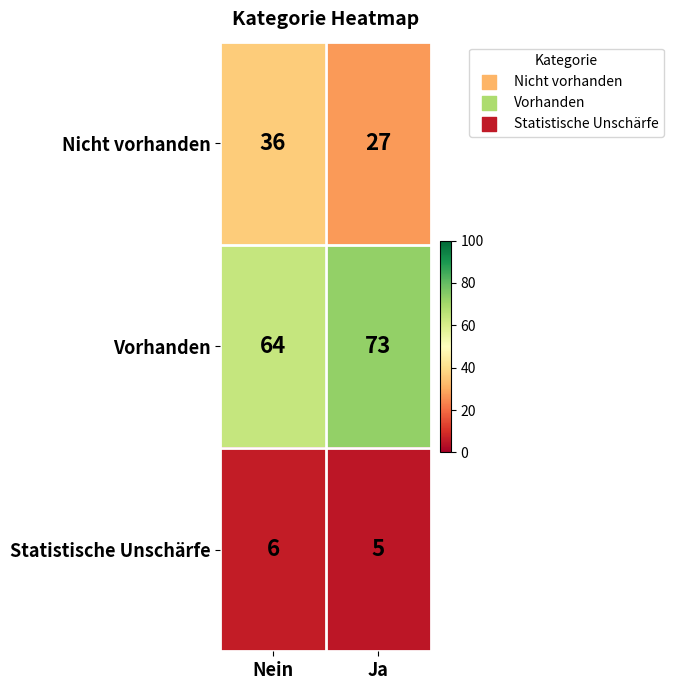

What is the spread (max minus min) of values at Ja?

68